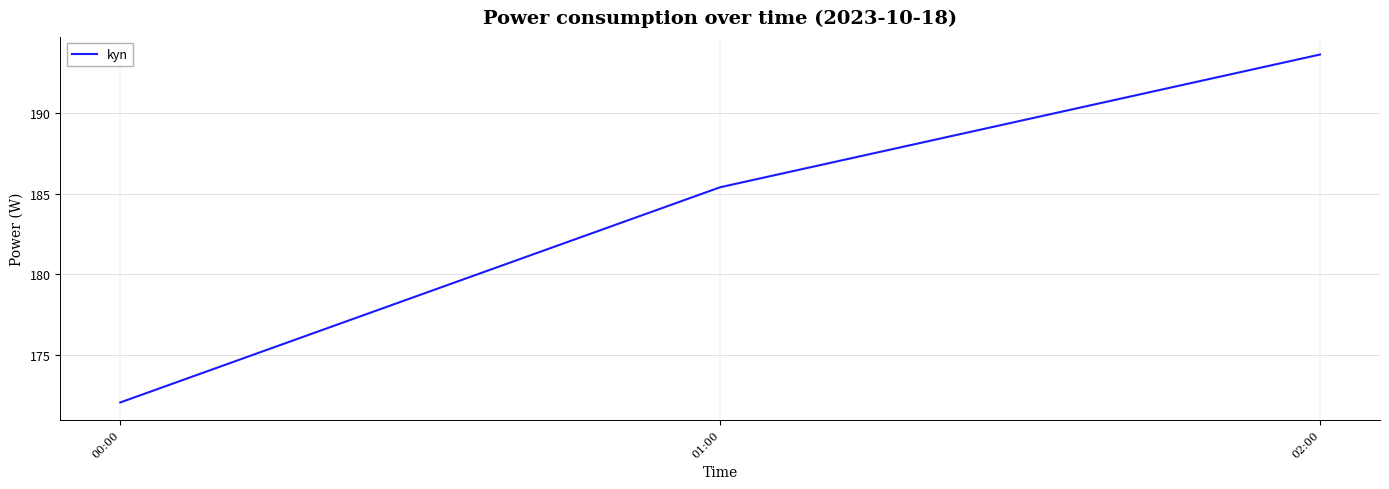

What is the sum of the values at 00:00 and 02:00?

365.7